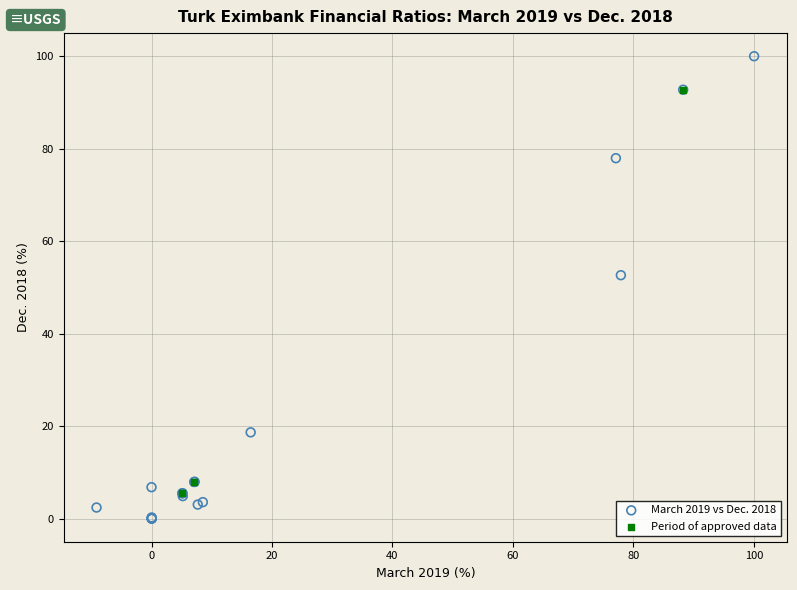

Which series contains the highest Y value?

March 2019 vs Dec. 2018